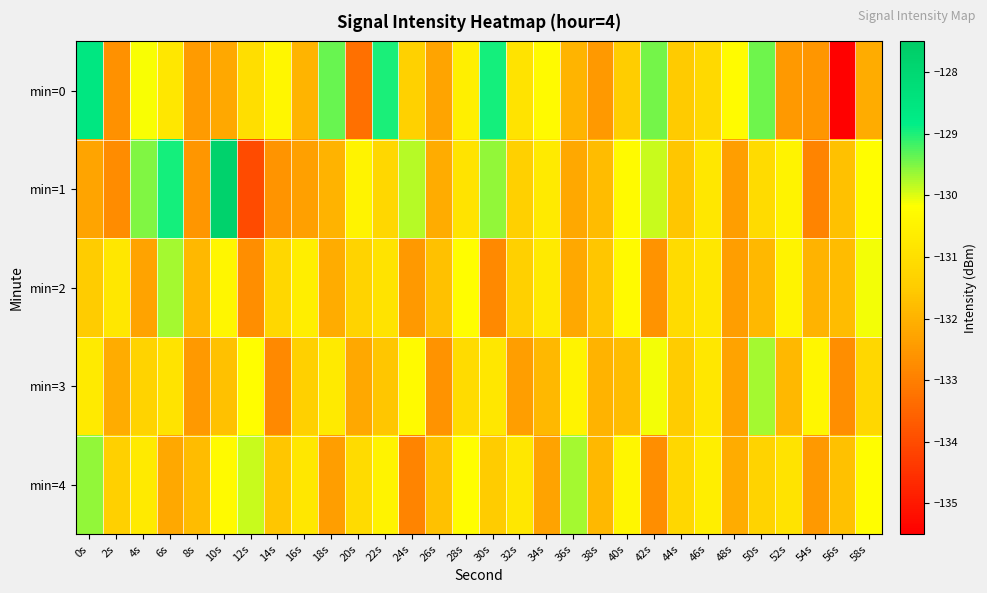

Reading left to right, what are all the values shown in this chart?

min=0: 0s=-128.6	2s=-132.6	4s=-130.1	6s=-130.8	8s=-132.5	10s=-132.2	12s=-131.0	14s=-130.4	16s=-131.9	18s=-129.4	20s=-133.3	22s=-129.0	24s=-131.3	26s=-132.3	28s=-130.6	30s=-128.9	32s=-130.9	34s=-130.3	36s=-132.0	38s=-132.5	40s=-131.5	42s=-129.5	44s=-131.5	46s=-131.1	48s=-130.3	50s=-129.4	52s=-132.5	54s=-132.6	56s=-135.5	58s=-132.1
min=1: 0s=-132.3	2s=-132.7	4s=-129.5	6s=-128.9	8s=-132.5	10s=-127.8	12s=-134.0	14s=-132.6	16s=-132.4	18s=-132.0	20s=-130.5	22s=-131.2	24s=-129.8	26s=-132.1	28s=-130.9	30s=-129.6	32s=-131.4	34s=-130.7	36s=-132.2	38s=-131.8	40s=-130.3	42s=-129.9	44s=-131.6	46s=-130.8	48s=-132.4	50s=-131.1	52s=-130.5	54s=-132.9	56s=-131.7	58s=-130.2
min=2: 0s=-131.5	2s=-130.8	4s=-132.3	6s=-129.7	8s=-131.9	10s=-130.4	12s=-132.7	14s=-131.2	16s=-130.6	18s=-132.1	20s=-131.3	22s=-130.9	24s=-132.5	26s=-131.7	28s=-130.2	30s=-132.8	32s=-131.4	34s=-130.7	36s=-132.2	38s=-131.6	40s=-130.3	42s=-132.6	44s=-131.1	46s=-130.8	48s=-132.4	50s=-131.9	52s=-130.5	54s=-132.0	56s=-131.8	58s=-130.1
min=3: 0s=-130.7	2s=-132.1	4s=-131.3	6s=-130.9	8s=-132.5	10s=-131.7	12s=-130.2	14s=-132.8	16s=-131.4	18s=-130.7	20s=-132.2	22s=-131.6	24s=-130.3	26s=-132.6	28s=-131.1	30s=-130.8	32s=-132.4	34s=-131.9	36s=-130.5	38s=-132.0	40s=-131.8	42s=-130.1	44s=-131.5	46s=-130.8	48s=-132.3	50s=-129.7	52s=-131.9	54s=-130.4	56s=-132.7	58s=-131.2
min=4: 0s=-129.6	2s=-131.4	4s=-130.7	6s=-132.2	8s=-131.8	10s=-130.3	12s=-129.9	14s=-131.6	16s=-130.8	18s=-132.4	20s=-131.1	22s=-130.5	24s=-132.9	26s=-131.7	28s=-130.2	30s=-131.5	32s=-130.8	34s=-132.3	36s=-129.7	38s=-131.9	40s=-130.4	42s=-132.7	44s=-131.2	46s=-130.6	48s=-132.1	50s=-131.3	52s=-130.9	54s=-132.5	56s=-131.7	58s=-130.2